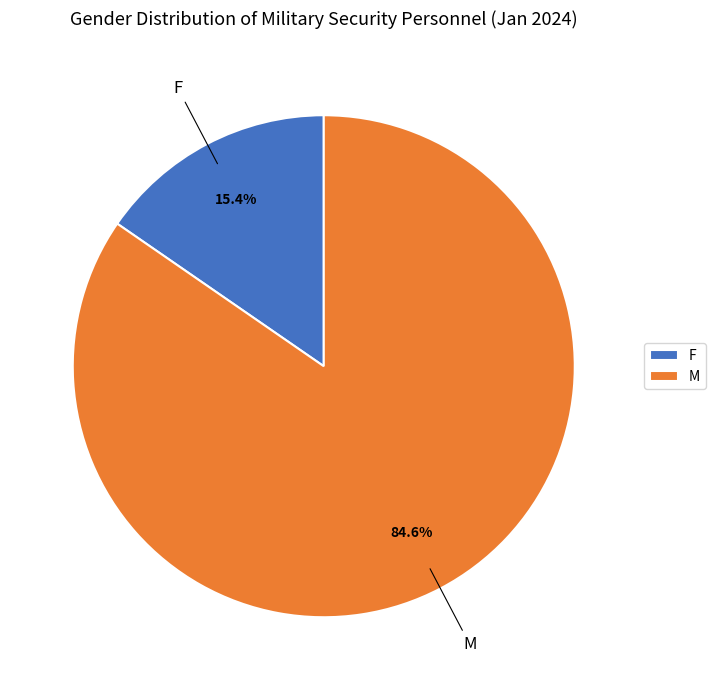

True or false: F accounts for 15% of the total.

True